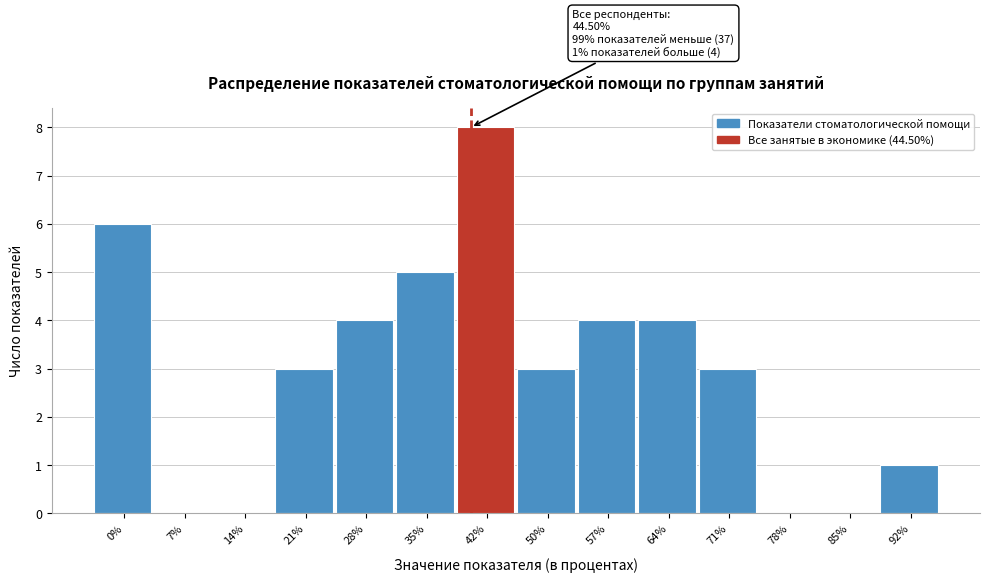

The chart shows a value of 4 at 28%. True or false?

True